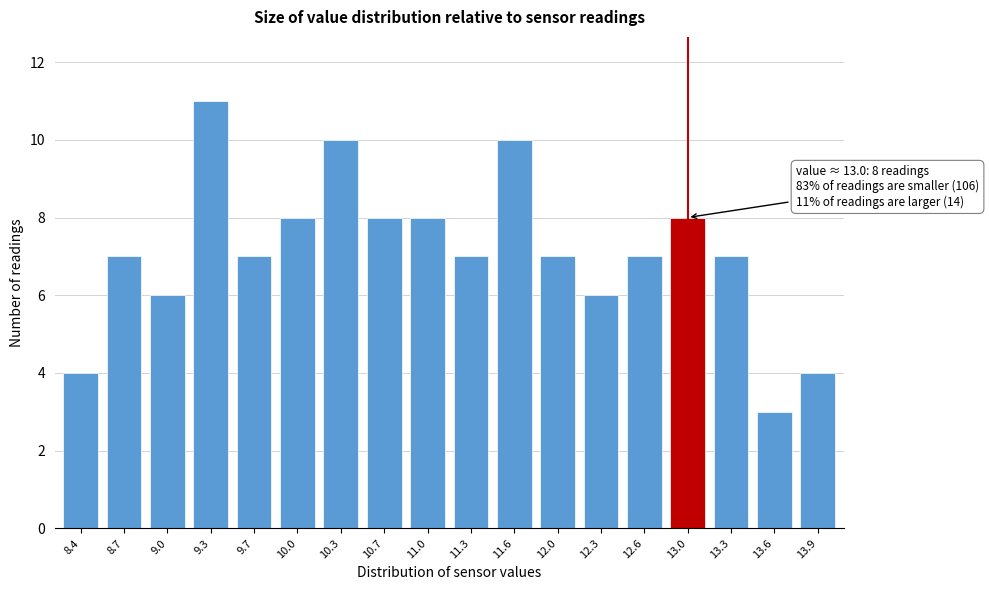

Reading left to right, extract all data points from this chart.

4	7	6	11	7	8	10	8	8	7	10	7	6	7	8	7	3	4